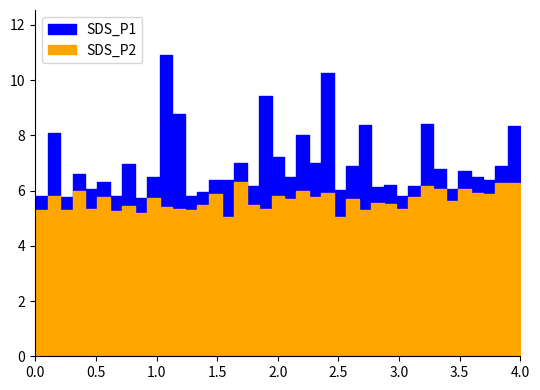

What is the greatest value displayed?

10.9